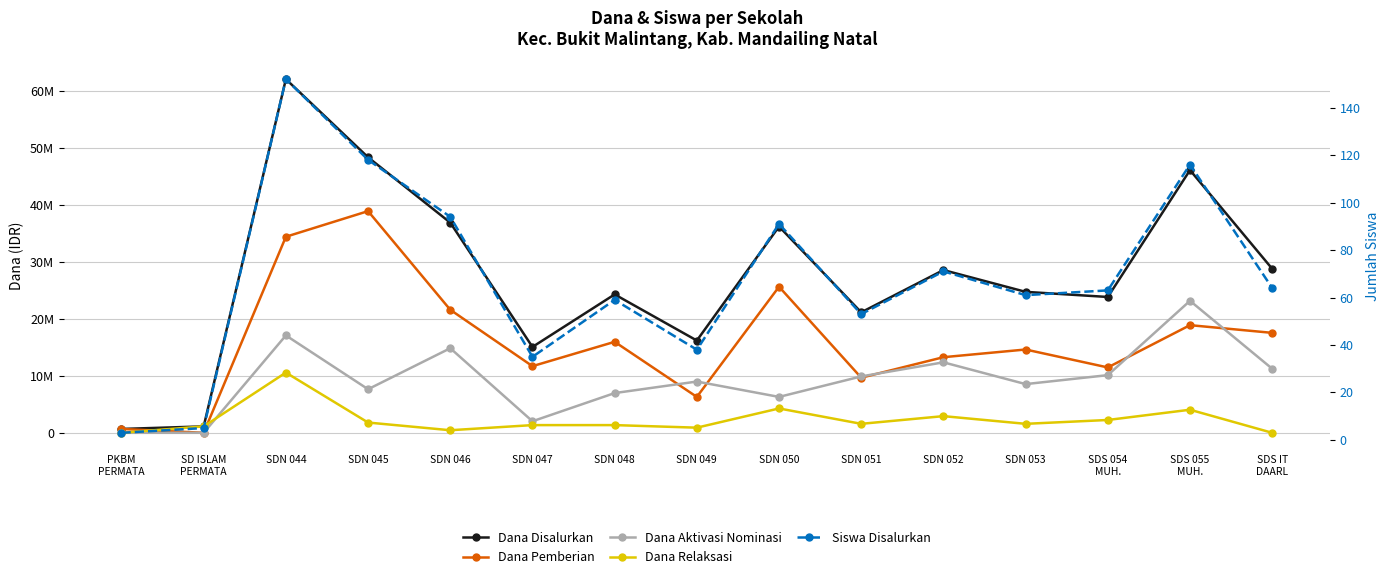

Between SDN 046 and SDS 054
MUH., which series saw the biggest shift?

Dana Disalurkan